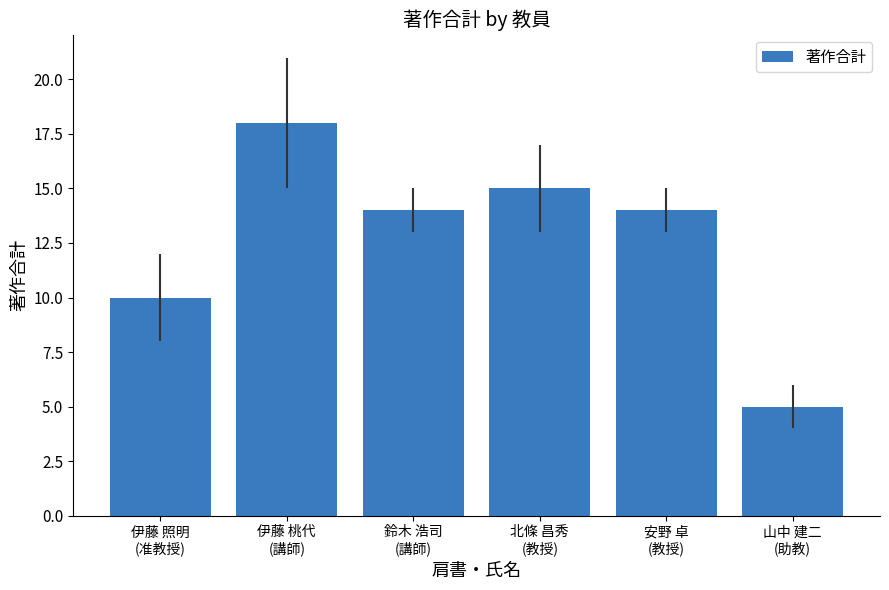

What is the change in value from 伊藤 照明
(准教授) to 伊藤 桃代
(講師)?

+8